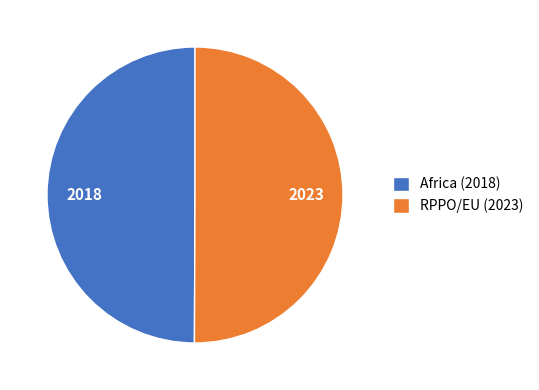

How many slices are in this pie chart?

2